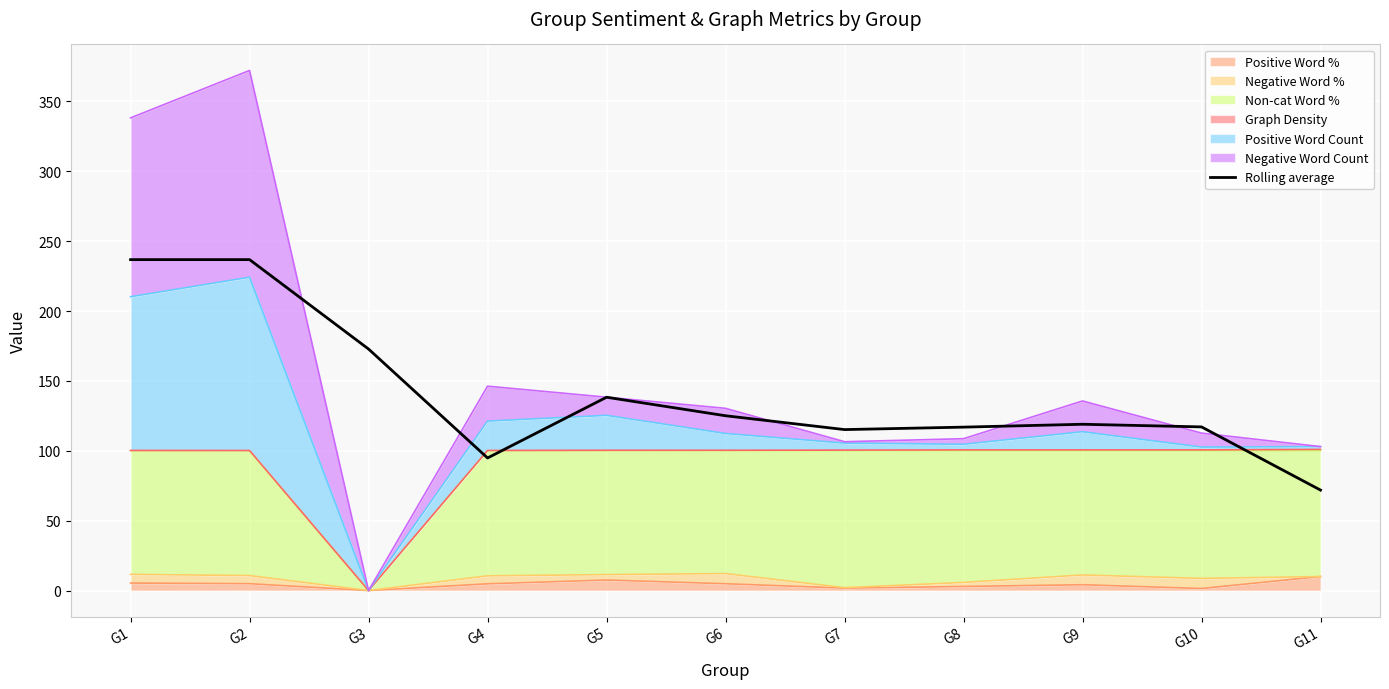

Where is the data nearest to the value 154?

G5